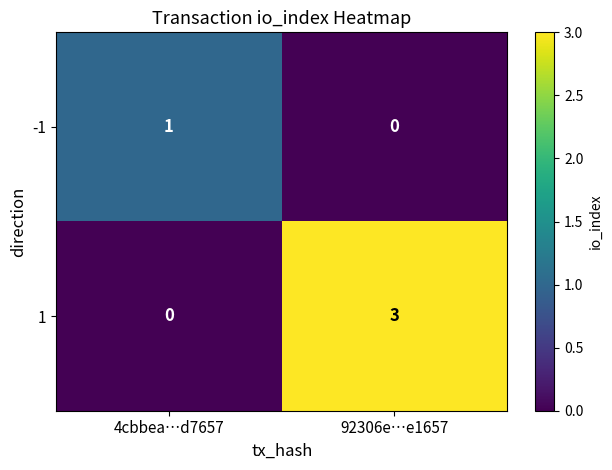

What is the total value across all series at 92306e…e1657?

3